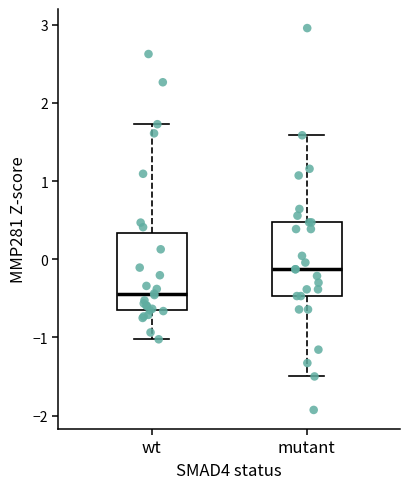

Reading left to right, transcribe this box plot: for each box, give where its median line is, the range the box spans, and where its two whiskers end, as read against the y-axis. The values are not printed on the chart, so give them approximately, as read against the axis.

wt: median -0.4, box -0.6 to 0.3, whiskers -1.0 to 1.7
mutant: median -0.1, box -0.5 to 0.5, whiskers -1.5 to 1.6